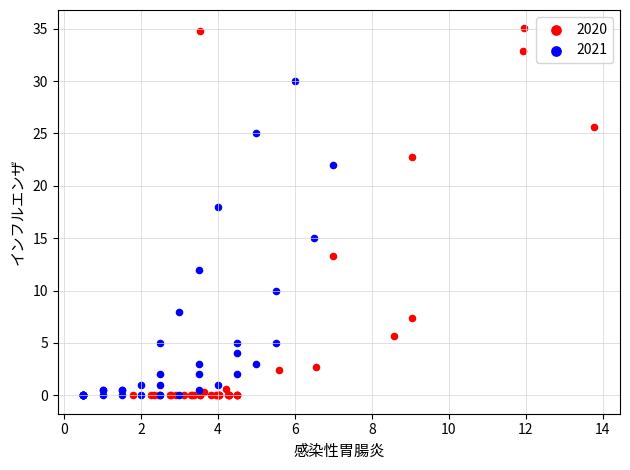

Which series contains the highest Y value?

2020